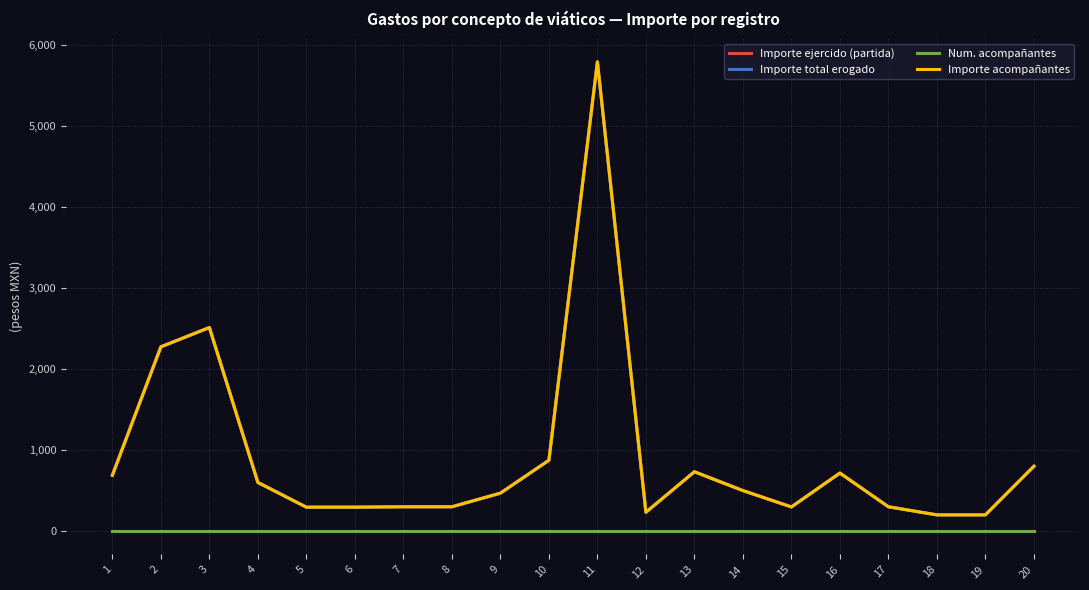

True or false: Importe total erogado has more than 2 interior local peaks.

True